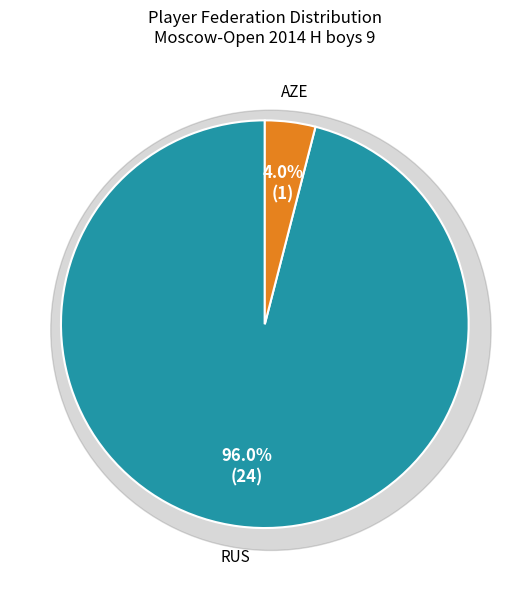

To the nearest percent, what is the combined percentage of AZE and RUS?

100%